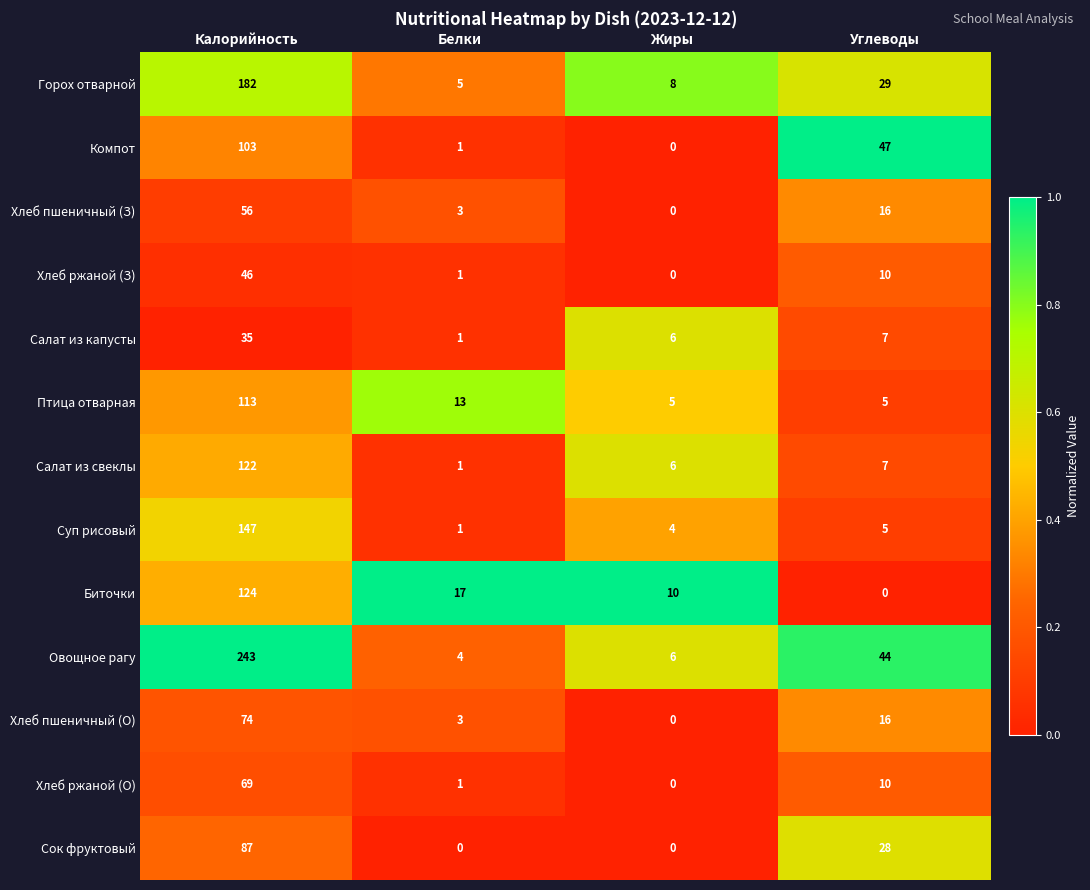

The value of Хлеб ржаной (О) at Углеводы is 5. True or false?

False